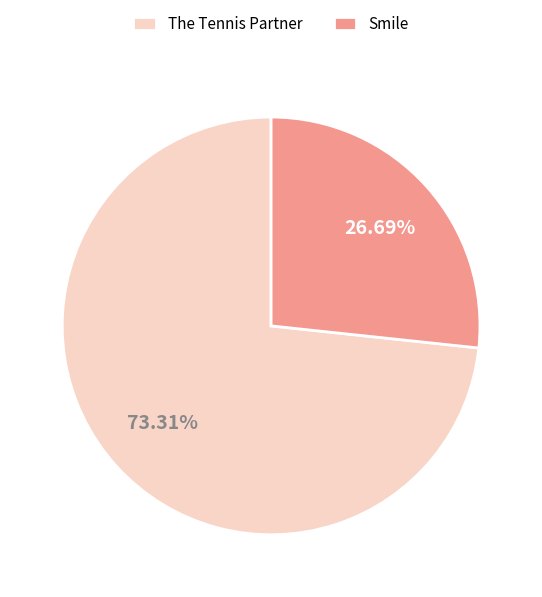

Approximately how many times larger is the value at The Tennis Partner compared to Smile?

2.7